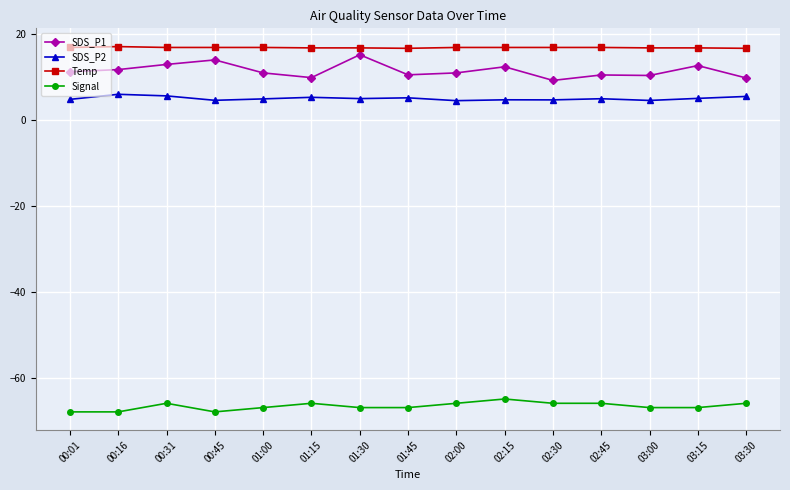

What is the approximate value of Signal at 00:31?

-66.0